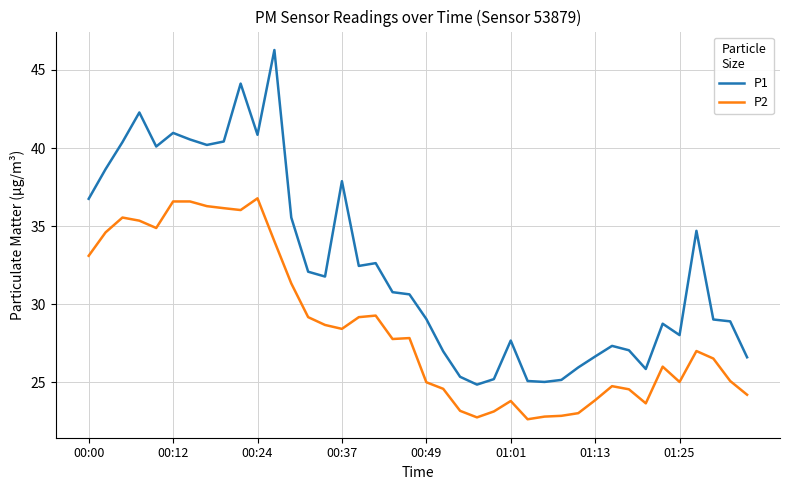

Rank the series by their maximum value, from highest to lowest.

P1, P2